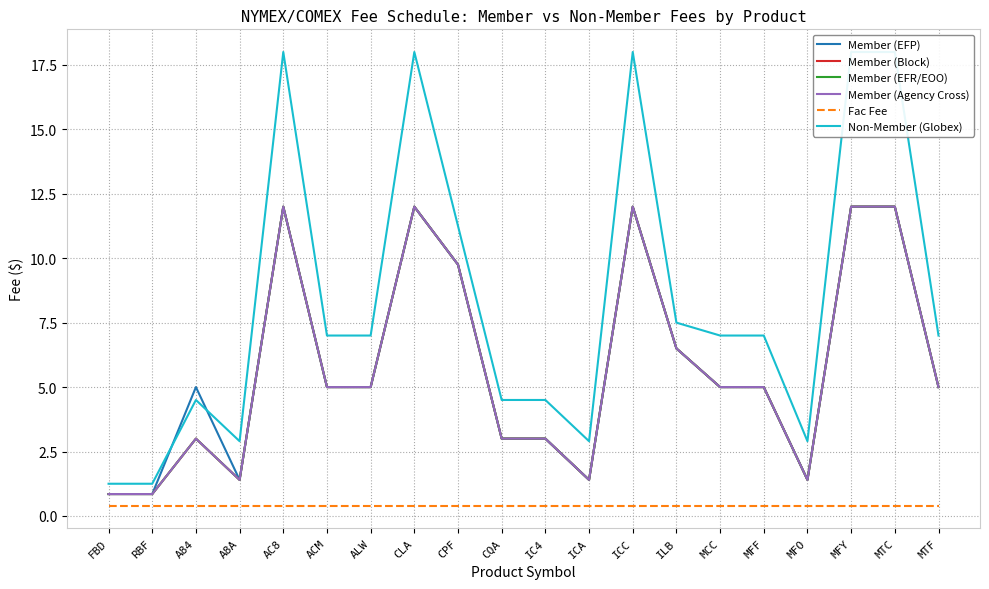

What is the total value across all series at A84?

18.9